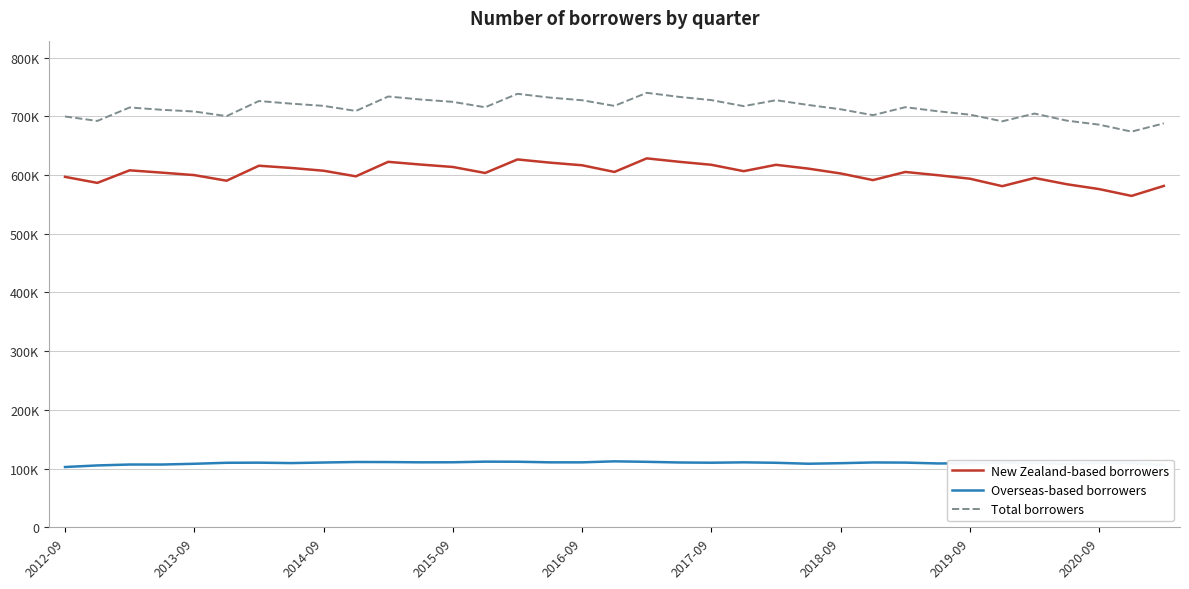

What is the maximum value for Overseas-based borrowers?

112450